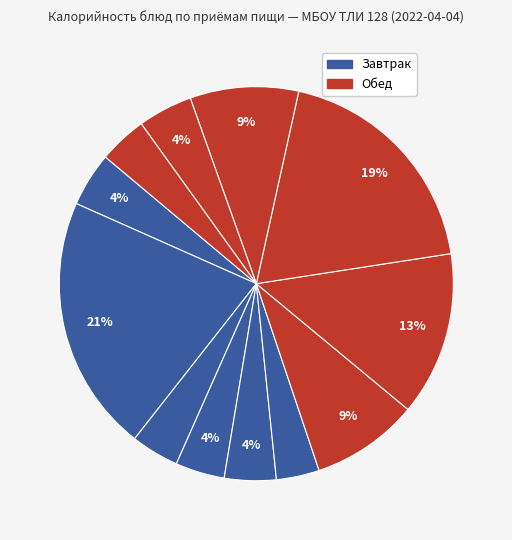

How many segments does this pie chart have?

12